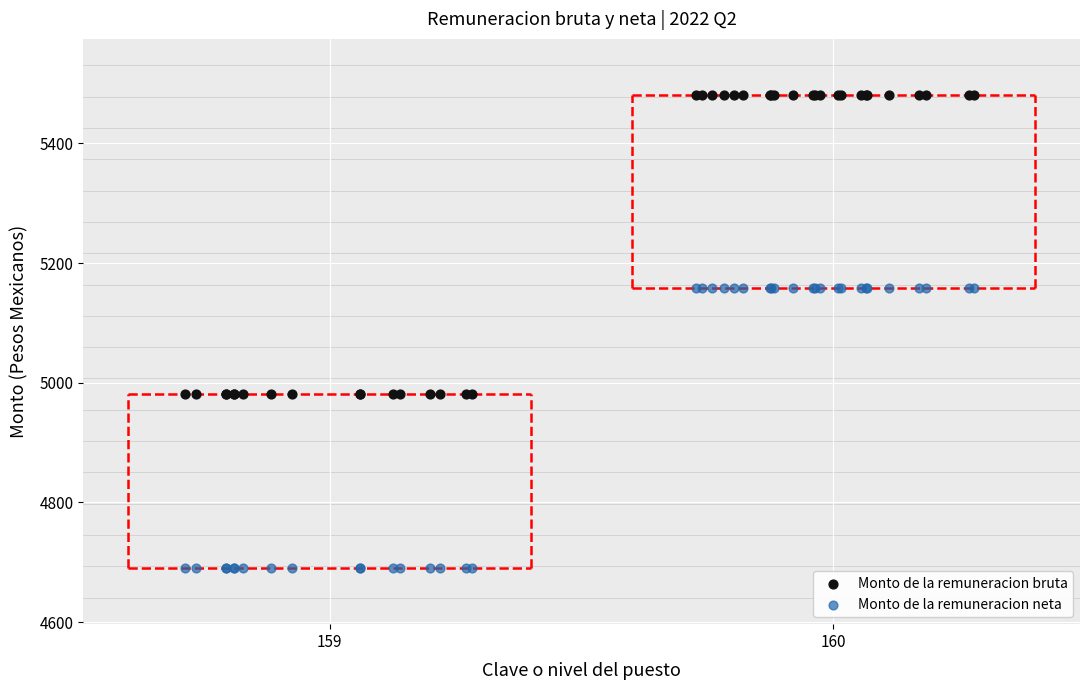

What are all the series names shown in the legend?

Monto de la remuneracion bruta, Monto de la remuneracion neta